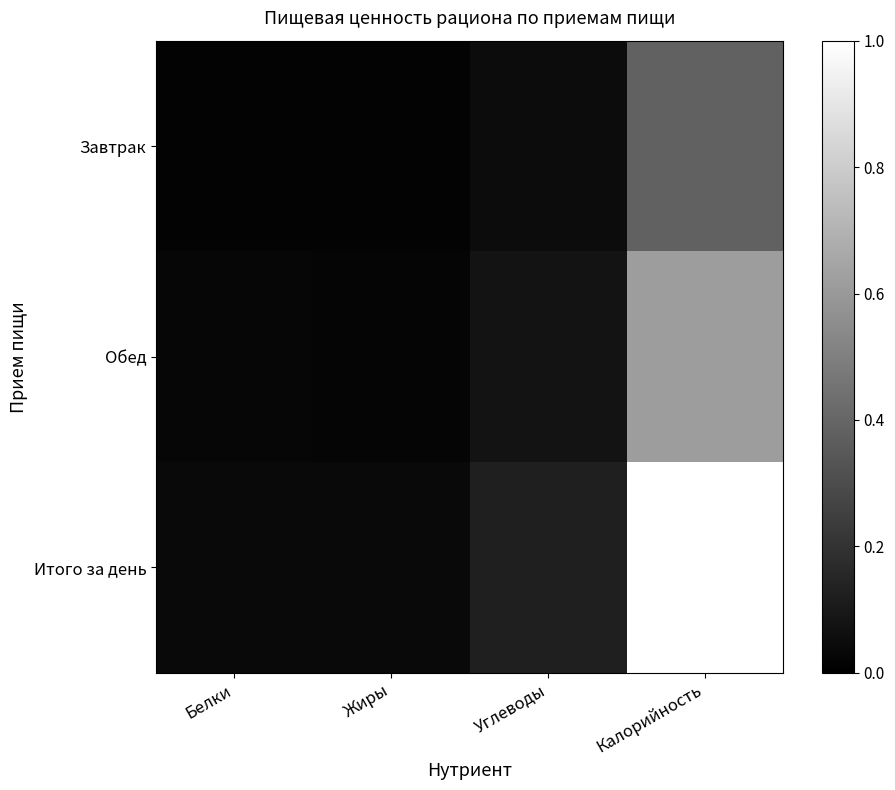

Reading left to right, extract all data points from this chart.

Завтрак: Белки=0.0	Жиры=0.0	Углеводы=0.0	Калорийность=0.4
Обед: Белки=0.0	Жиры=0.0	Углеводы=0.1	Калорийность=0.6
Итого за день: Белки=0.0	Жиры=0.0	Углеводы=0.1	Калорийность=1.0